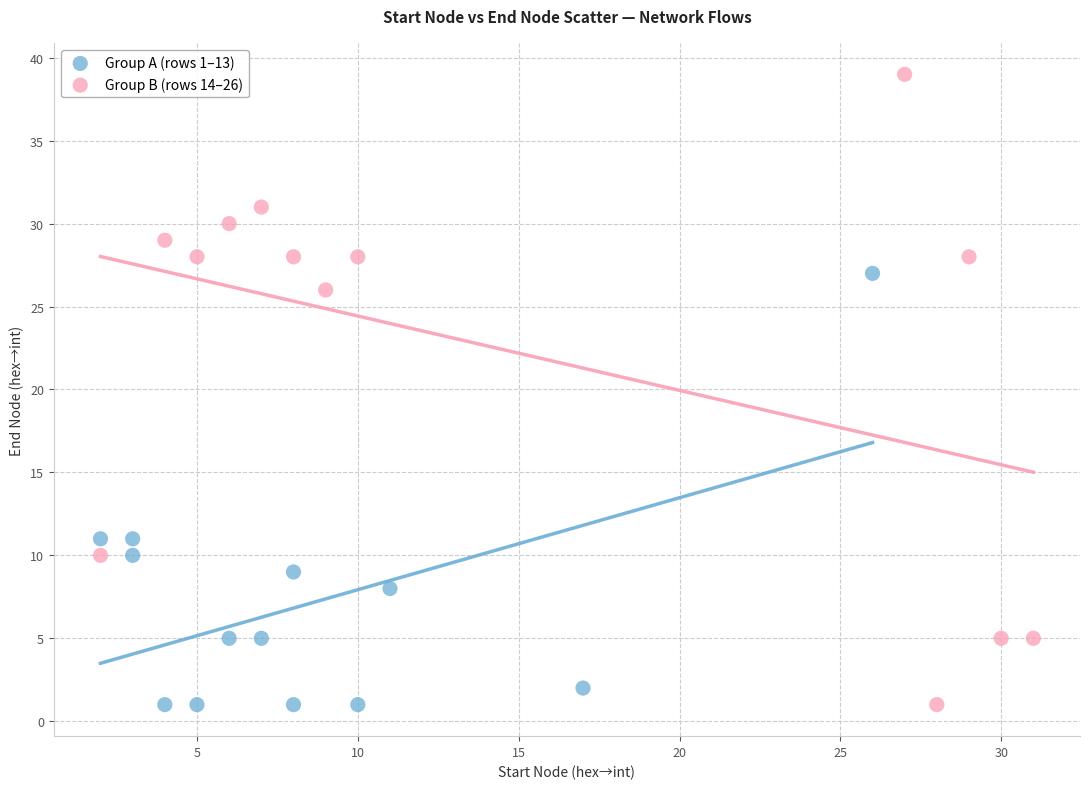

Which series has the widest spread of Y values?

Group B (rows 14–26)